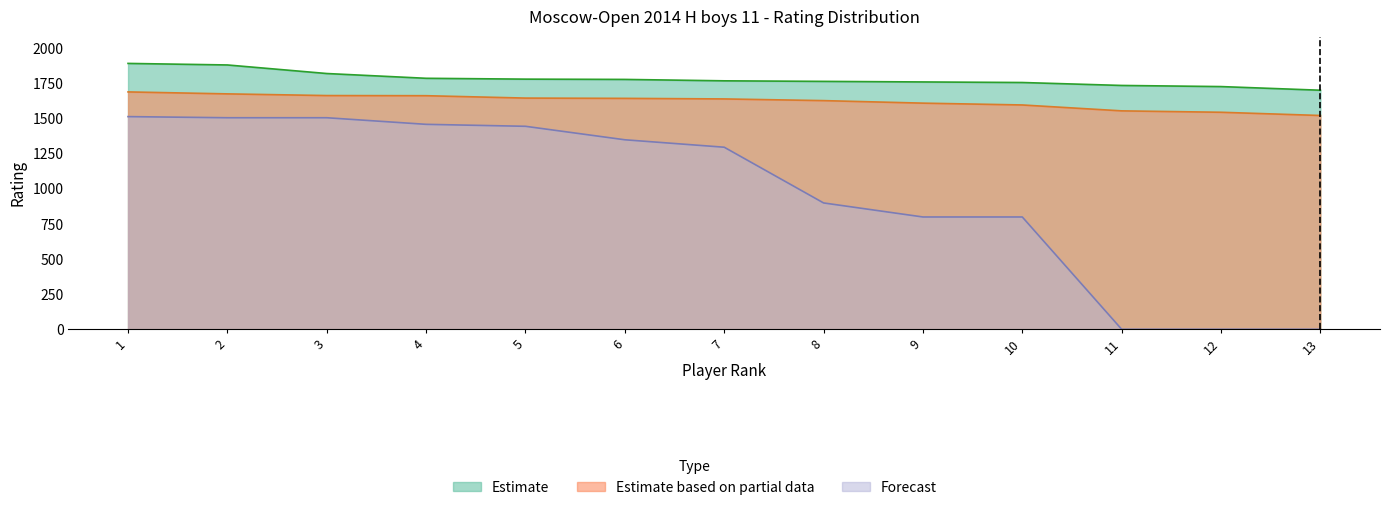

What is the difference between the Estimate values at 3 and 4?

34